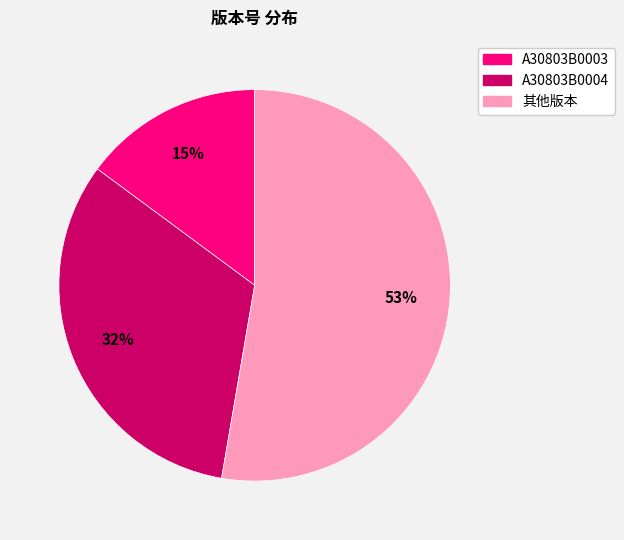

To the nearest percent, what is the difference between the largest and smallest slice percentages?

38%